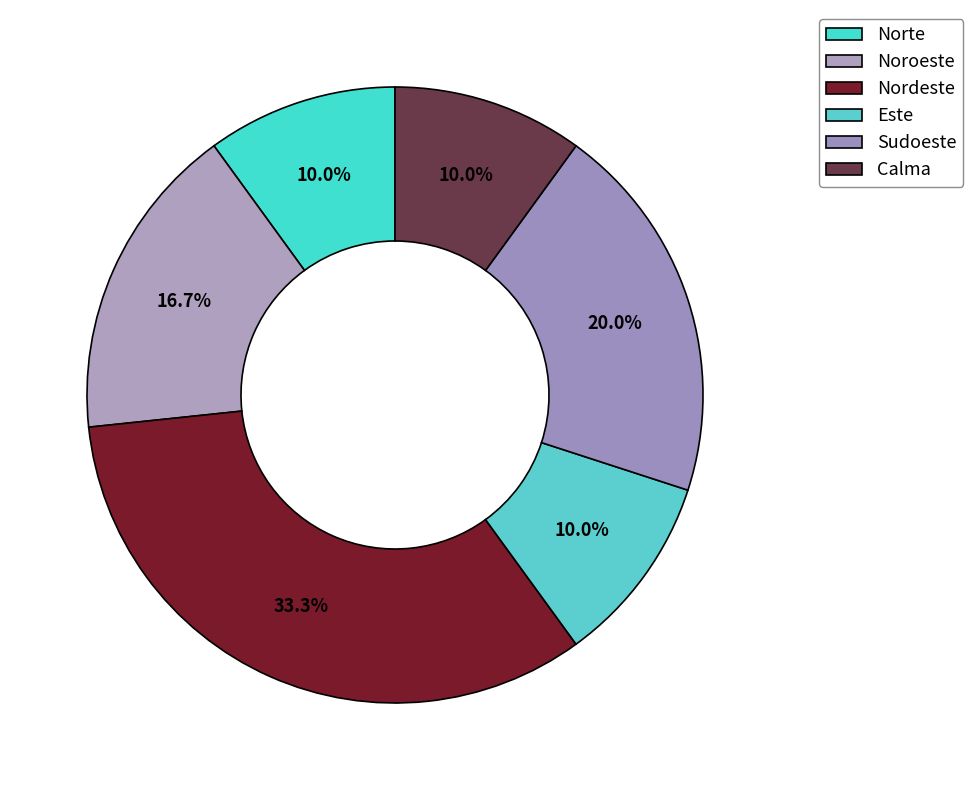

To the nearest percent, what is the difference between the Este and Sudoeste slice percentages?

10%